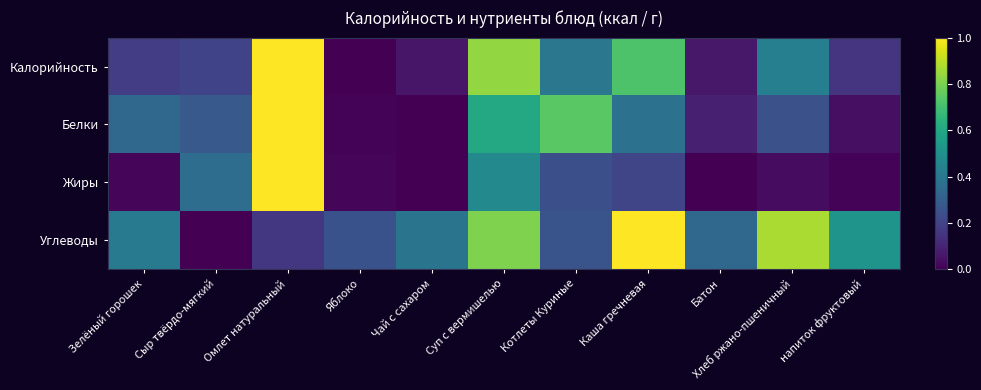

Reading left to right, extract all data points from this chart.

Калорийность: Зелёный горошек=0.2	Сыр твёрдо-мягкий=0.2	Омлет натуральный=1.0	Яблоко=0.0	Чай с сахаром=0.1	Суп с вермишелью=0.8	Котлеты Куриные=0.4	Каша гречневая=0.7	Батон=0.1	Хлеб ржано-пшеничный=0.4	напиток фруктовый=0.2
Белки: Зелёный горошек=0.3	Сыр твёрдо-мягкий=0.3	Омлет натуральный=1.0	Яблоко=0.0	Чай с сахаром=0.0	Суп с вермишелью=0.6	Котлеты Куриные=0.7	Каша гречневая=0.4	Батон=0.1	Хлеб ржано-пшеничный=0.2	напиток фруктовый=0.0
Жиры: Зелёный горошек=0.0	Сыр твёрдо-мягкий=0.4	Омлет натуральный=1.0	Яблоко=0.0	Чай с сахаром=0.0	Суп с вермишелью=0.5	Котлеты Куриные=0.2	Каша гречневая=0.2	Батон=0.0	Хлеб ржано-пшеничный=0.0	напиток фруктовый=0.0
Углеводы: Зелёный горошек=0.4	Сыр твёрдо-мягкий=0.0	Омлет натуральный=0.2	Яблоко=0.3	Чай с сахаром=0.4	Суп с вермишелью=0.8	Котлеты Куриные=0.3	Каша гречневая=1.0	Батон=0.3	Хлеб ржано-пшеничный=0.9	напиток фруктовый=0.5